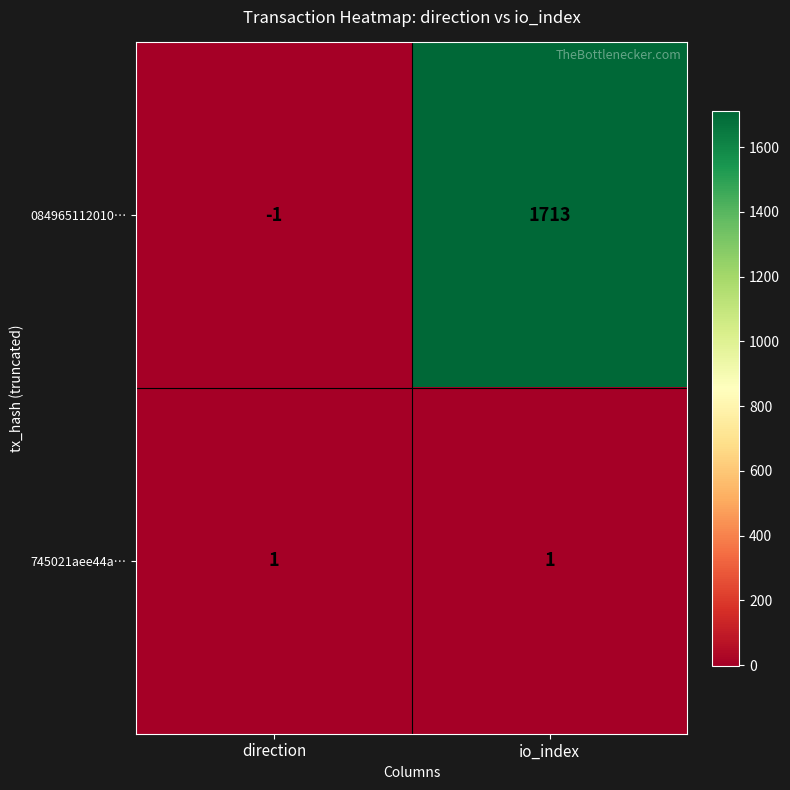

Reading left to right, extract all data points from this chart.

084965112010…: -1	1713
745021aee44a…: 1	1